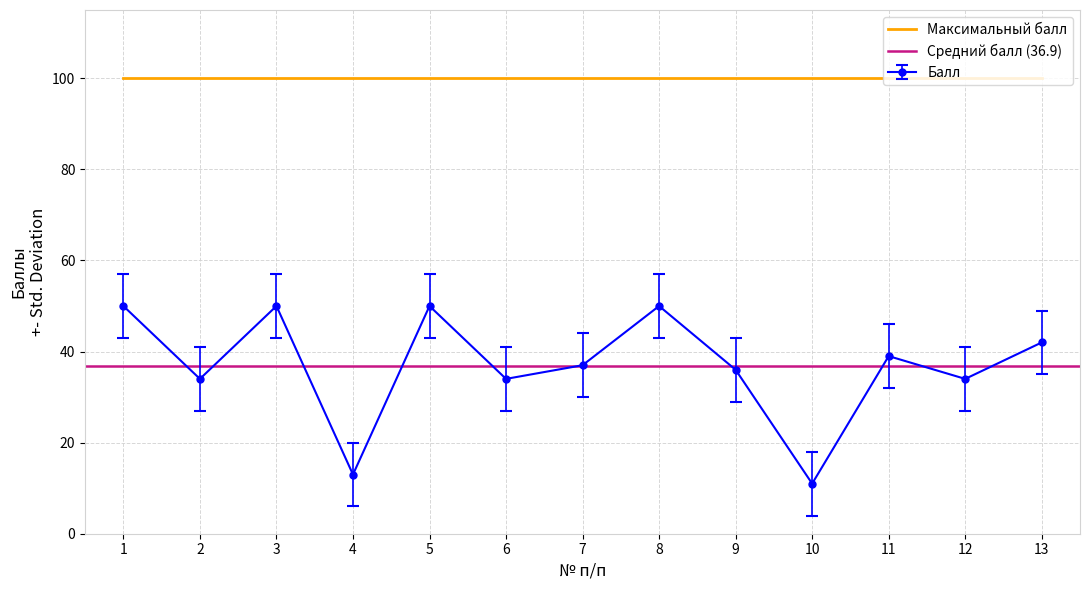

What is the value of the 3rd point from the left?

50